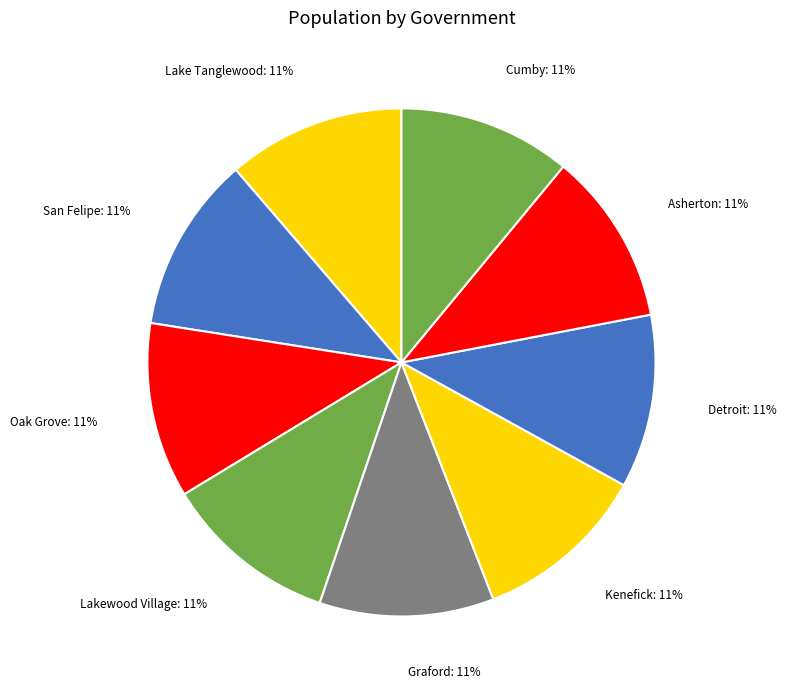

What is the largest slice in the pie chart?

Lake Tanglewood